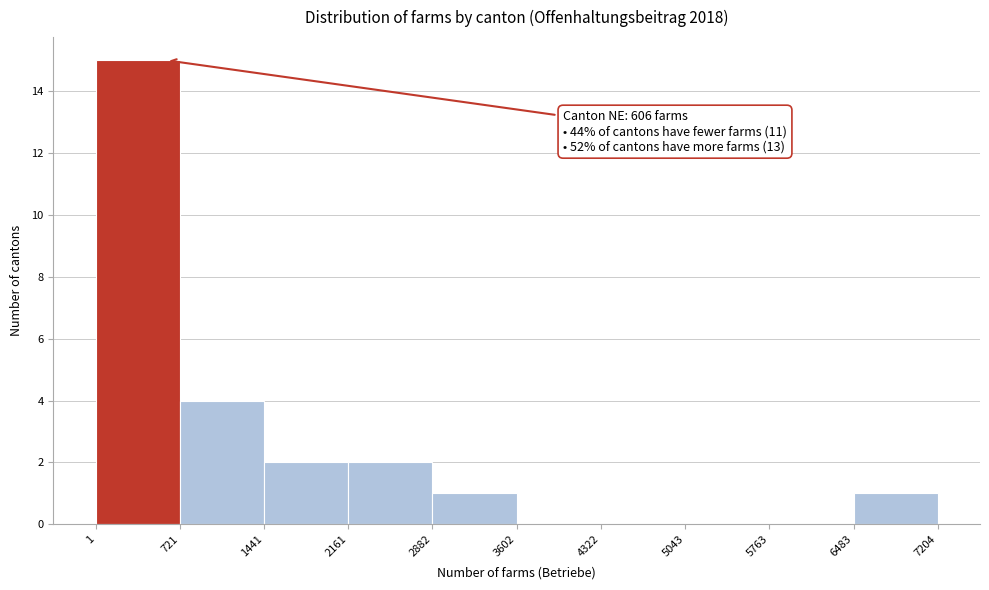

Over which range of the x-axis is the bar tallest?

1 to 721